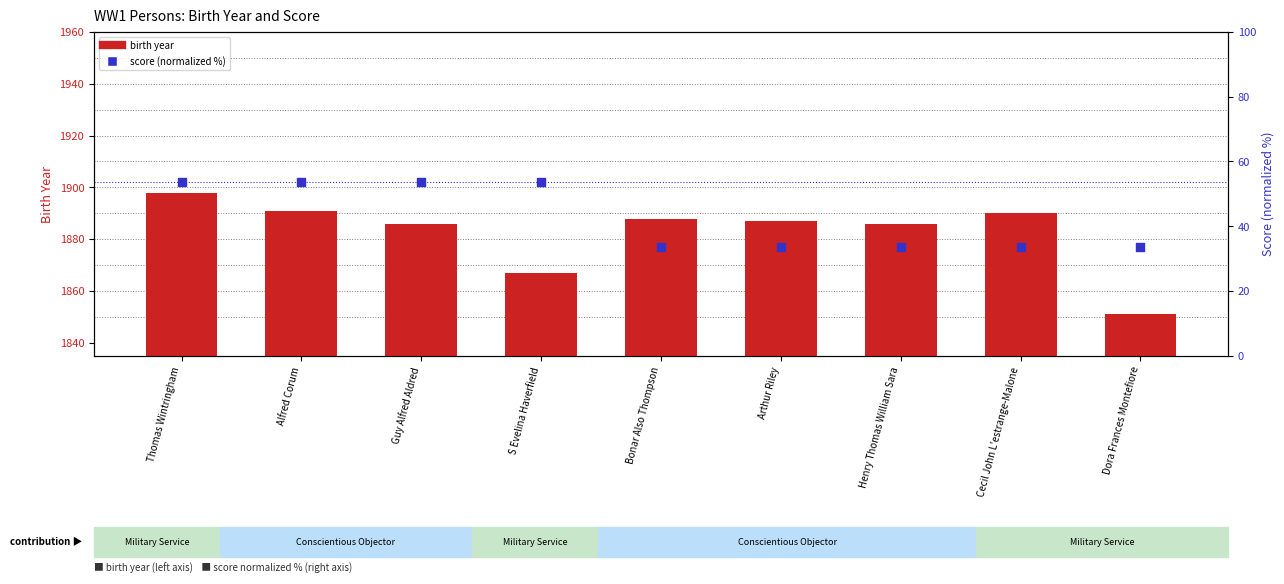

Which series reaches the maximum Y coordinate?

birth year